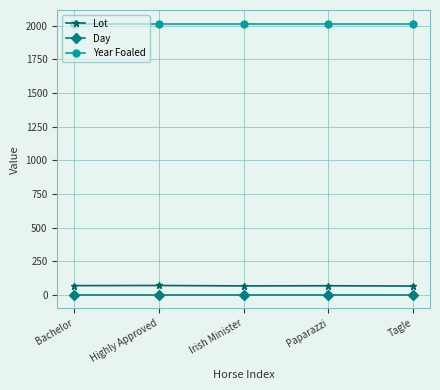

Which series has the largest total across all categories?

Year Foaled